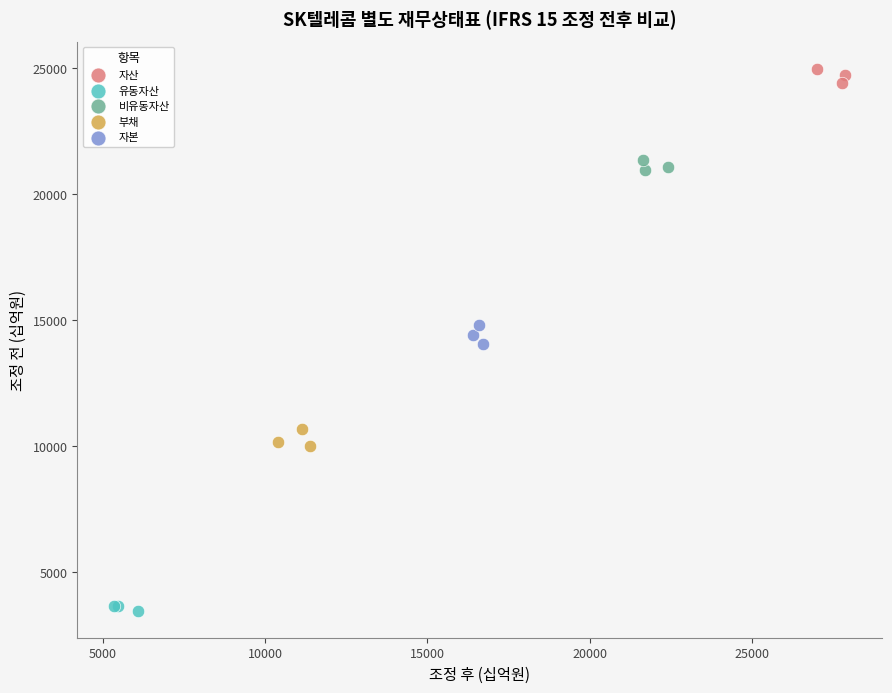

Which series contains the highest Y value?

자산